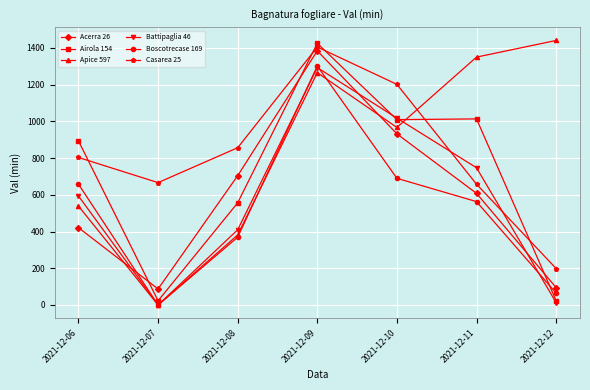

What is the difference between the maximum and minimum values in the Battipaglia 46 series?

1292.3